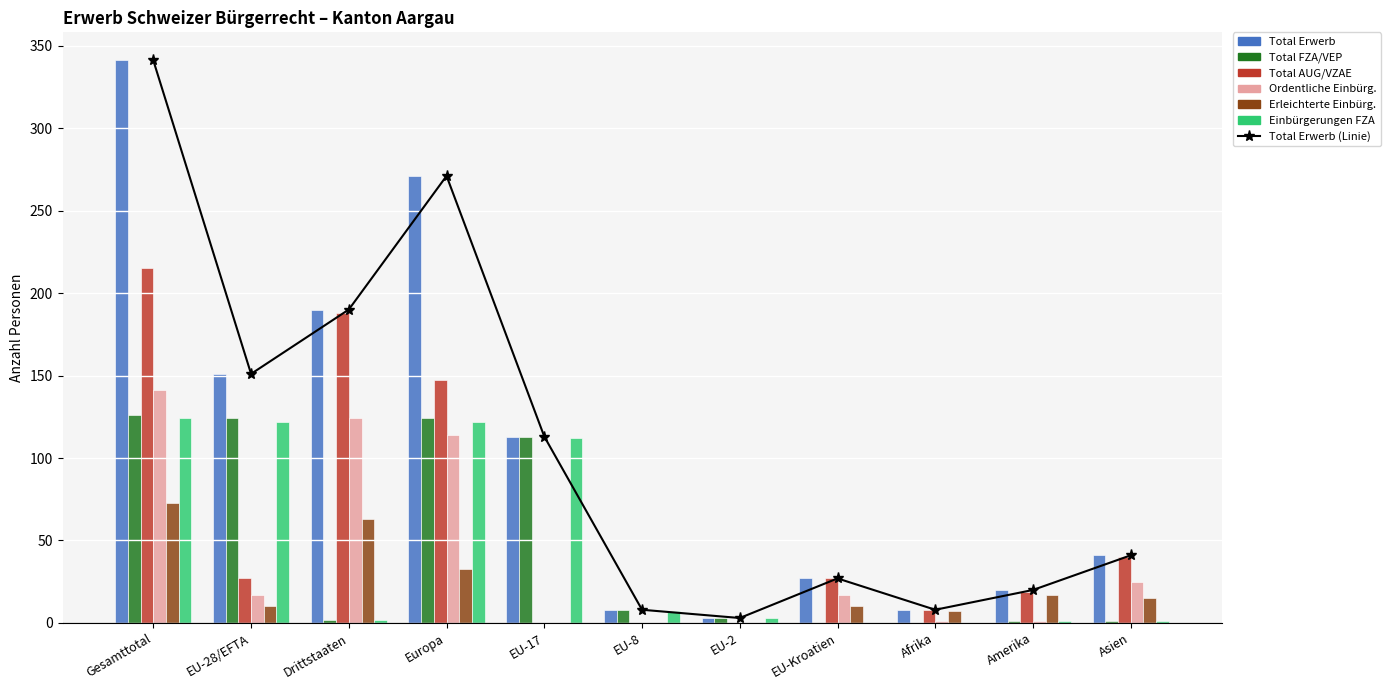

True or false: Einbürgerungen FZA has a value of 0 at Afrika.

True